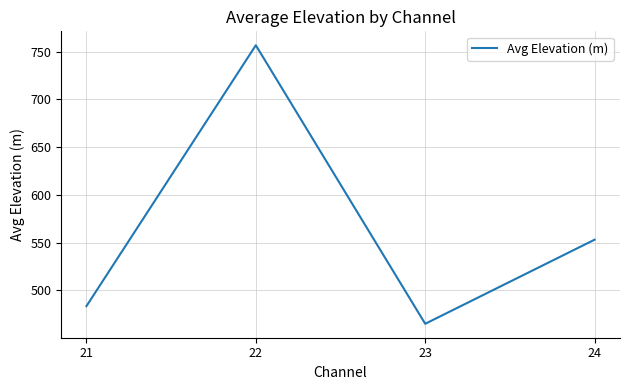

Which label corresponds to the largest value in the chart?

22